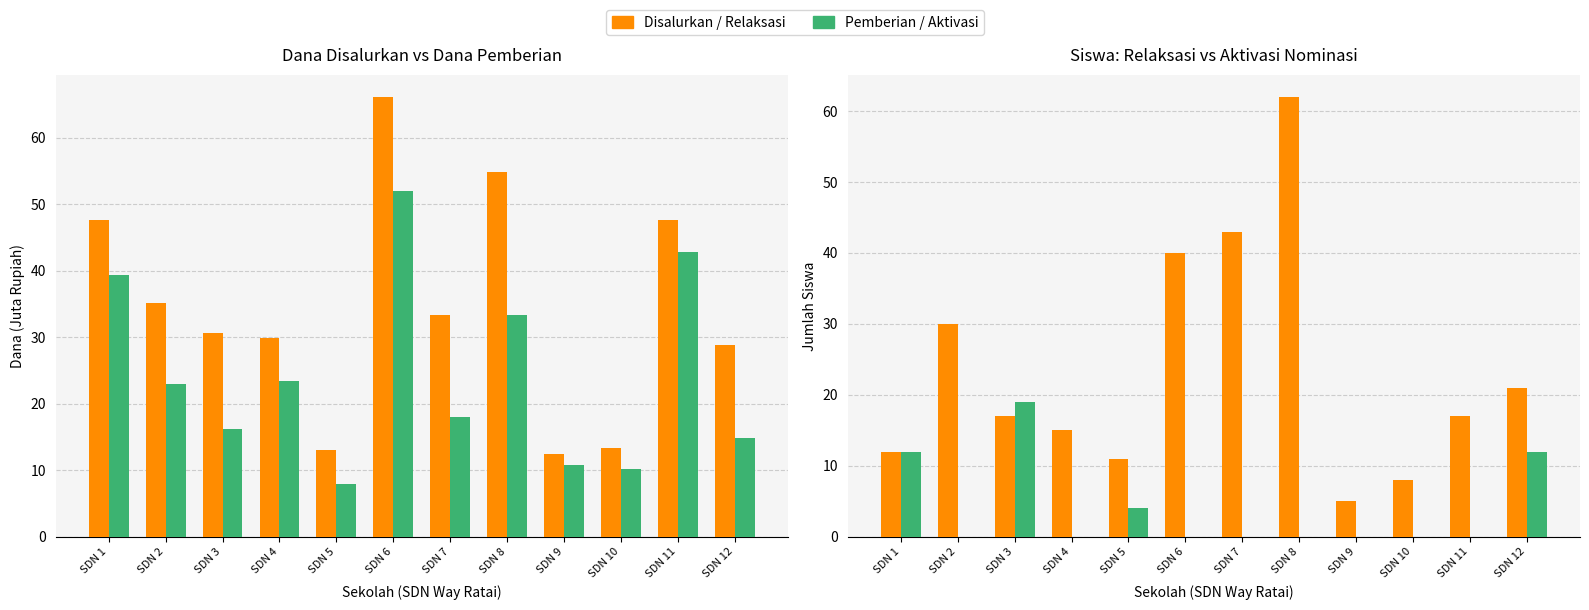

Which series has the largest range (max minus min)?

Pemberian Relaksasi (Siswa)